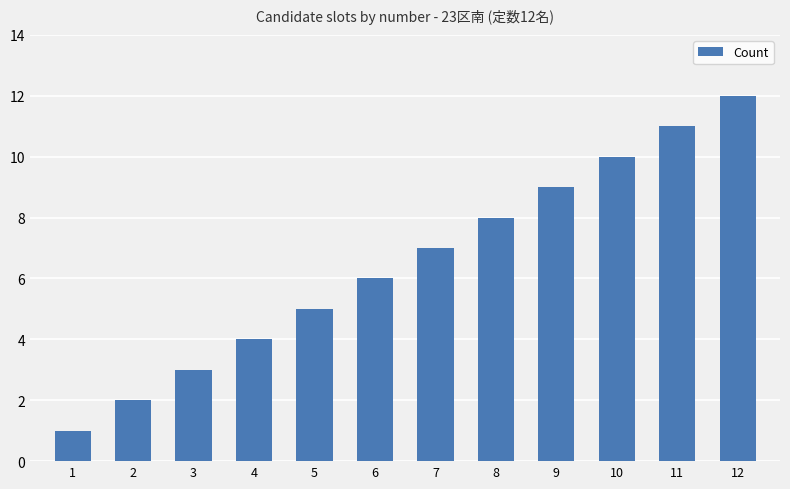

Which has a higher value, 5 or 12?

12